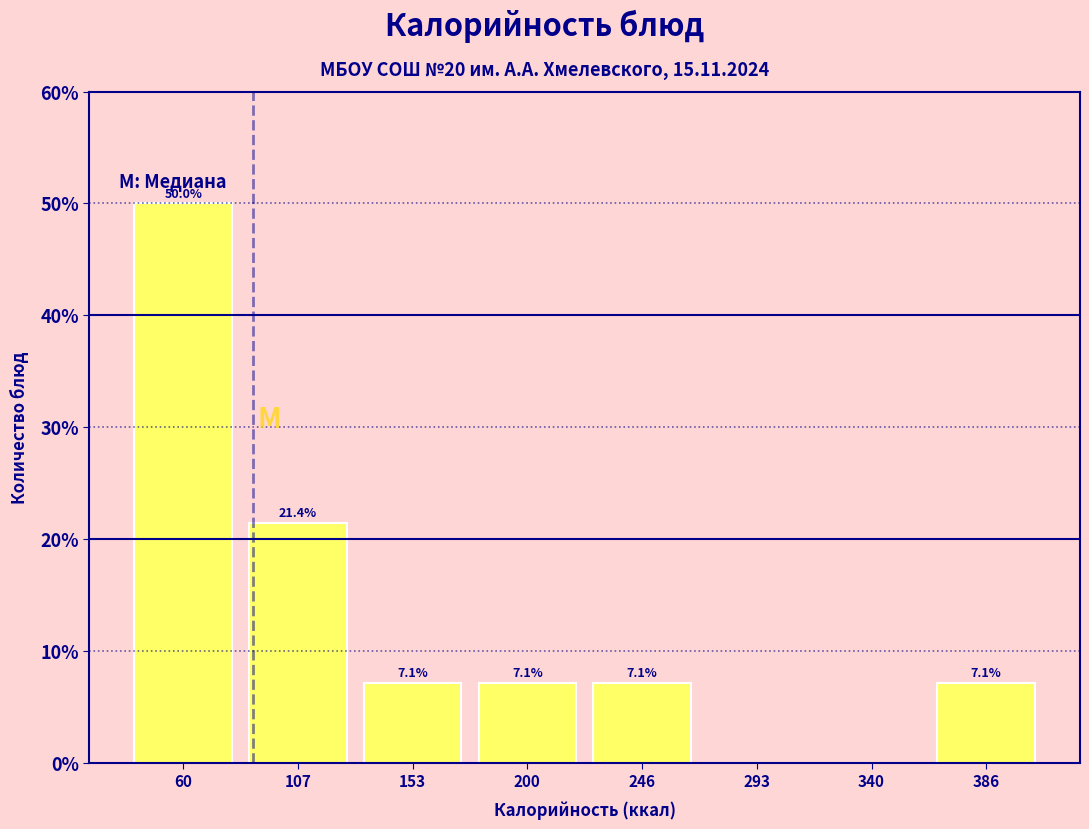

Which range on the x-axis has the tallest bar?

40 to 85